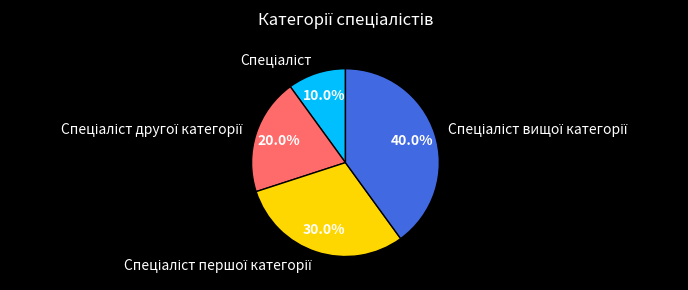

Does any single category account for the majority?

No